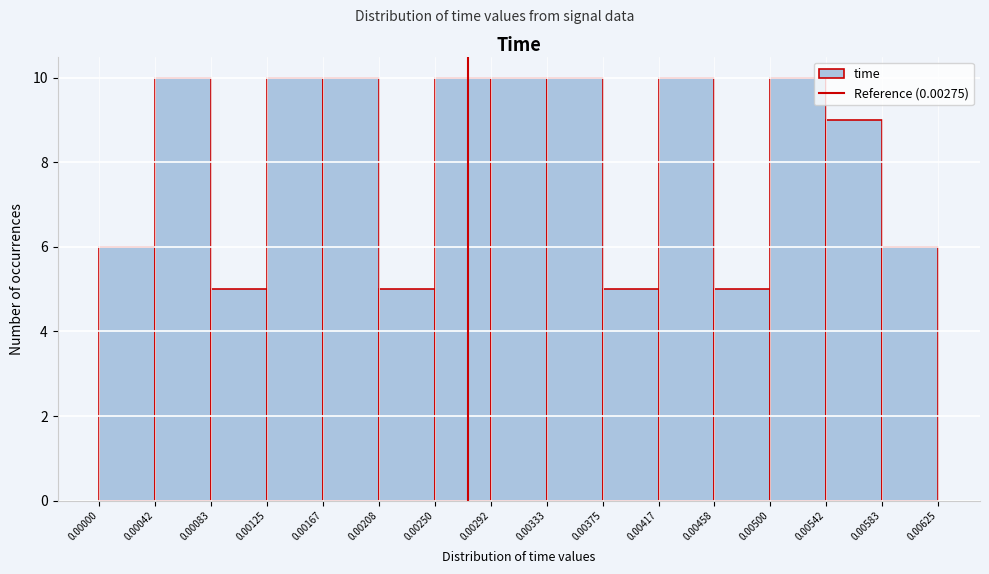

Reading left to right, list every bar in this chart as the range it spans on the x-axis followed by its height. The values are not printed on the chart, so give them approximately, as read against the axis.

0.00000 to 0.00042: 6
0.00042 to 0.00083: 10
0.00083 to 0.00125: 5
0.00125 to 0.00167: 10
0.00167 to 0.00208: 10
0.00208 to 0.00250: 5
0.00250 to 0.00292: 10
0.00292 to 0.00333: 10
0.00333 to 0.00375: 10
0.00375 to 0.00417: 5
0.00417 to 0.00458: 10
0.00458 to 0.00500: 5
0.00500 to 0.00542: 10
0.00542 to 0.00583: 9
0.00583 to 0.00625: 6